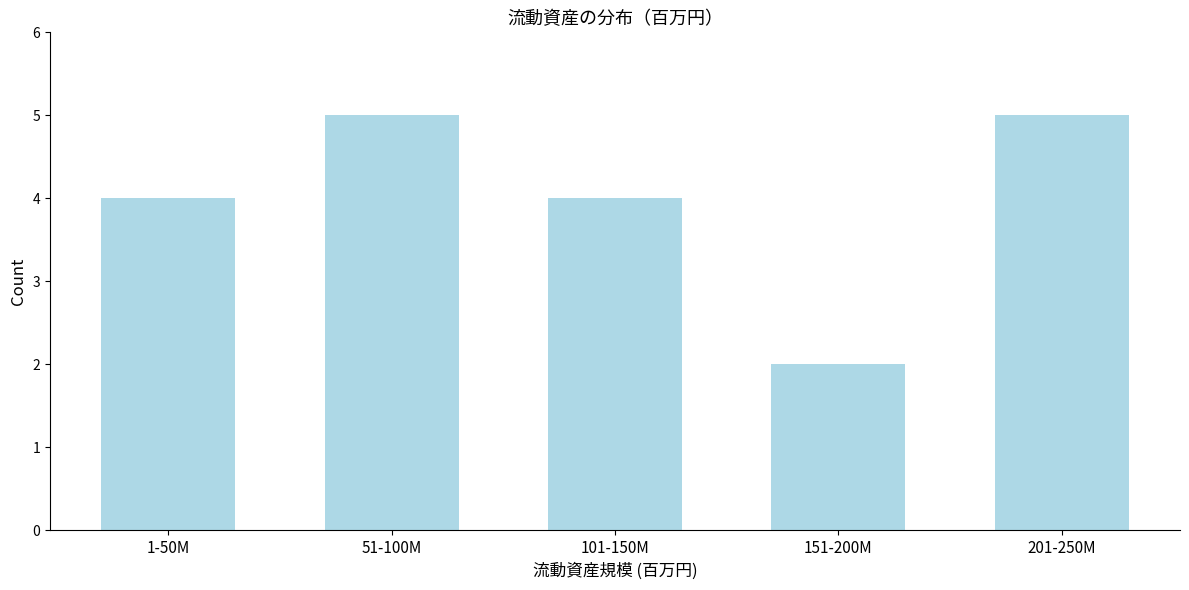

Reading right to left, list all the values displayed in this chart.

201-250M=5	151-200M=2	101-150M=4	51-100M=5	1-50M=4